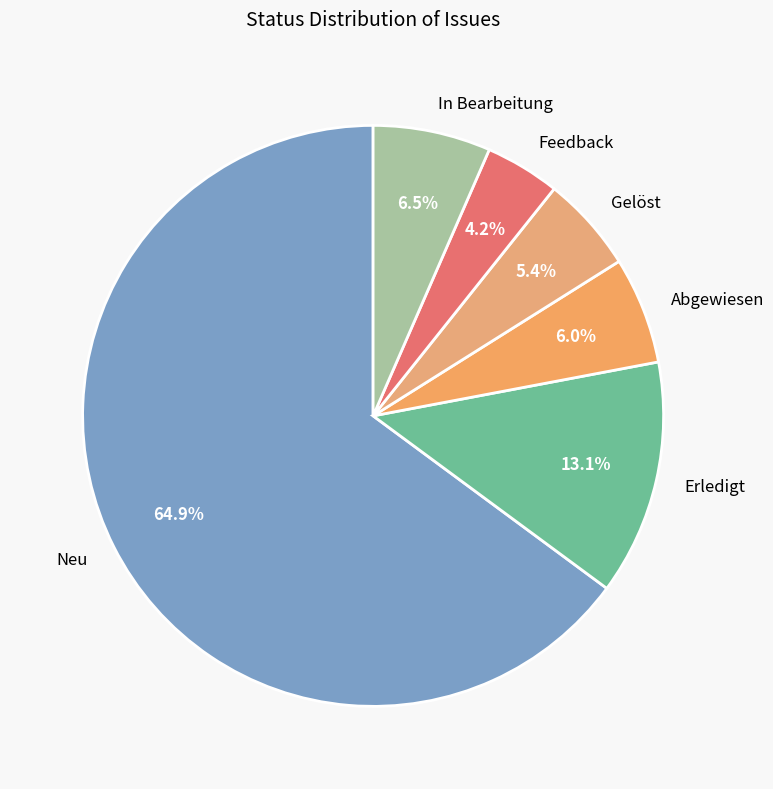

Count the number of slices in the pie.

6